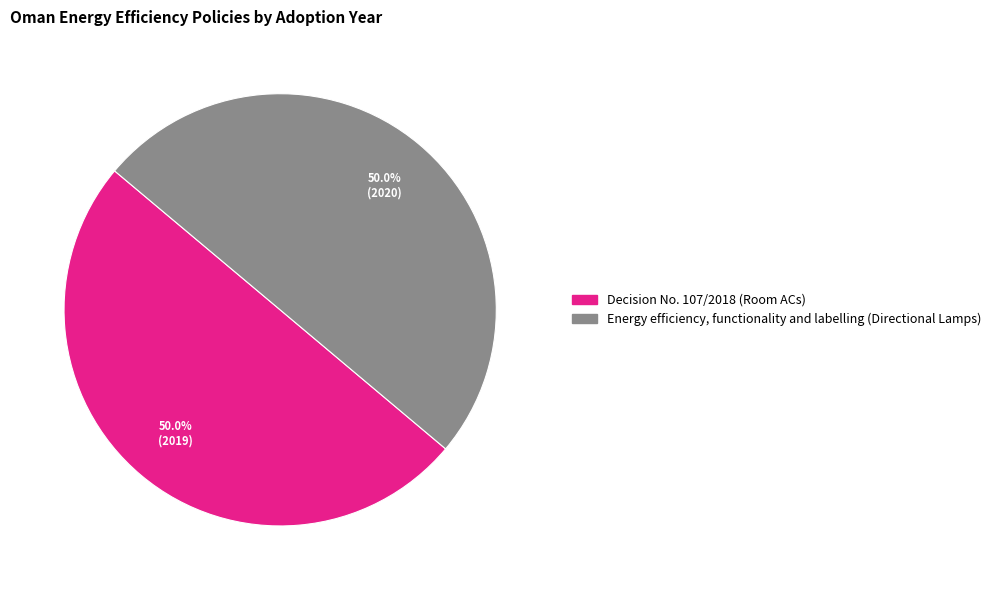

To the nearest percent, what portion does Decision No. 107/2018 (Room ACs) represent?

50%